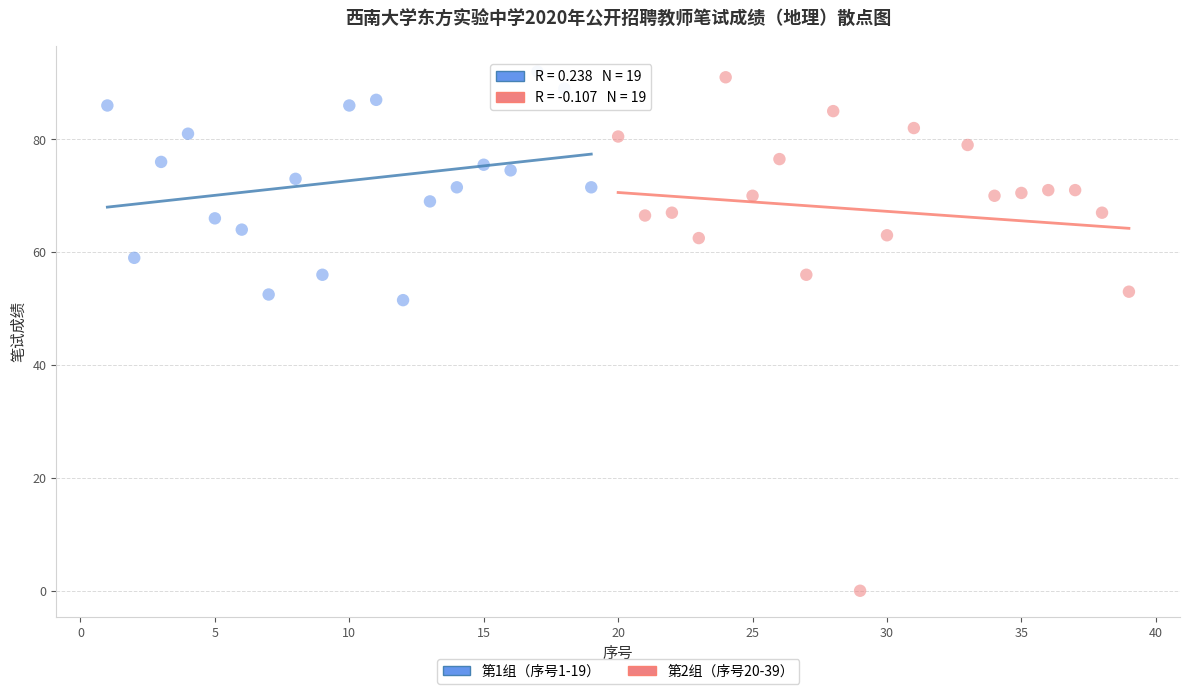

What are all the series names shown in the legend?

第1组（序号1-19）, 第2组（序号20-39）